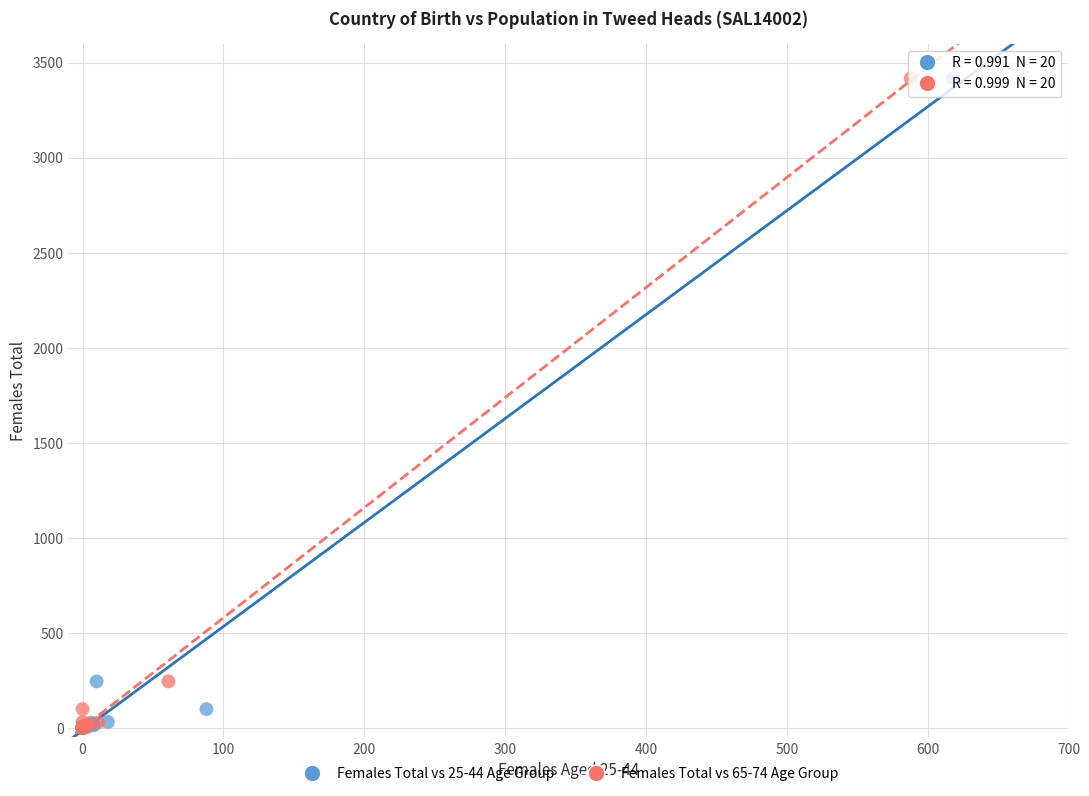

What are all the series names shown in the legend?

Females Total vs 25-44 Age Group, Females Total vs 65-74 Age Group